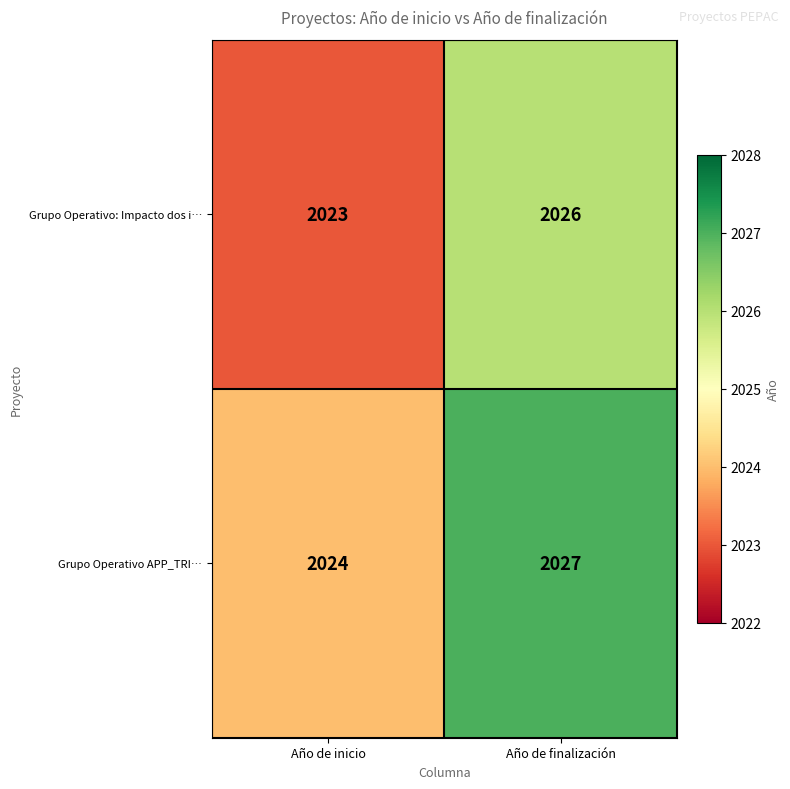

What is the spread (max minus min) of values at Año de inicio?

1